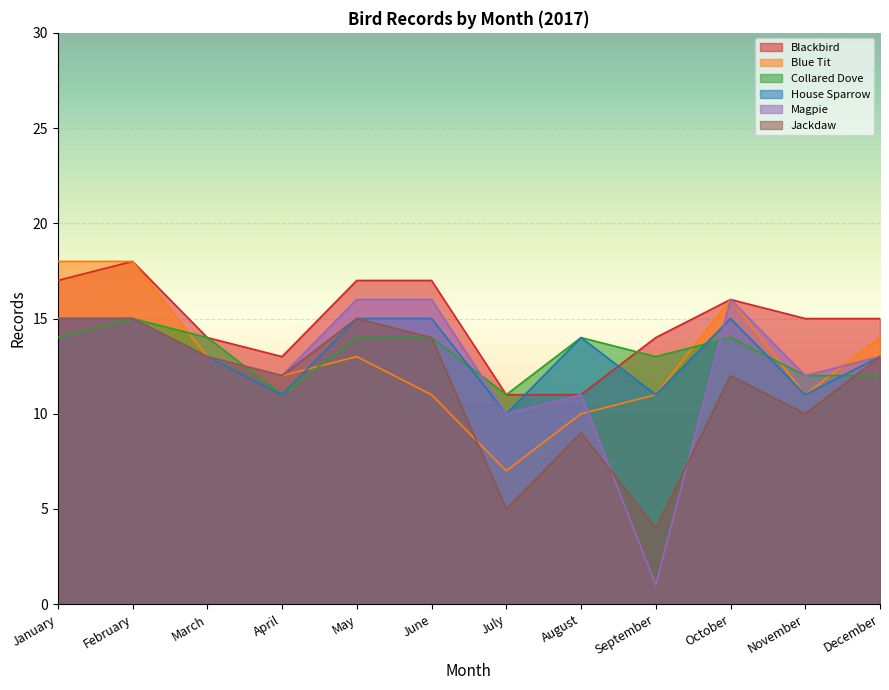

What is the spread (max minus min) of values at July?

6